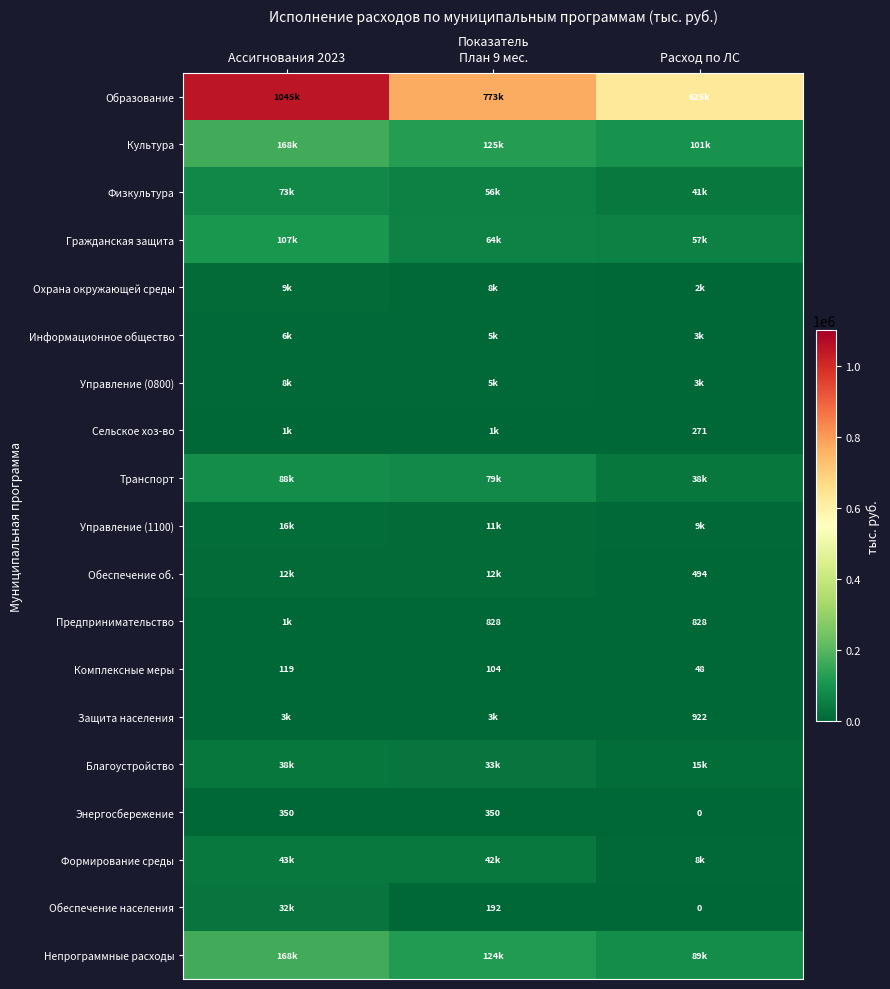

What is the difference between the maximum and minimum values in the Энергосбережение series?

350.0